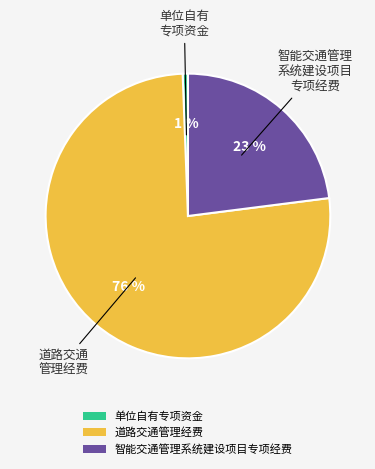

Is it true that 道路交通管理经费 is 87% of the pie?

False